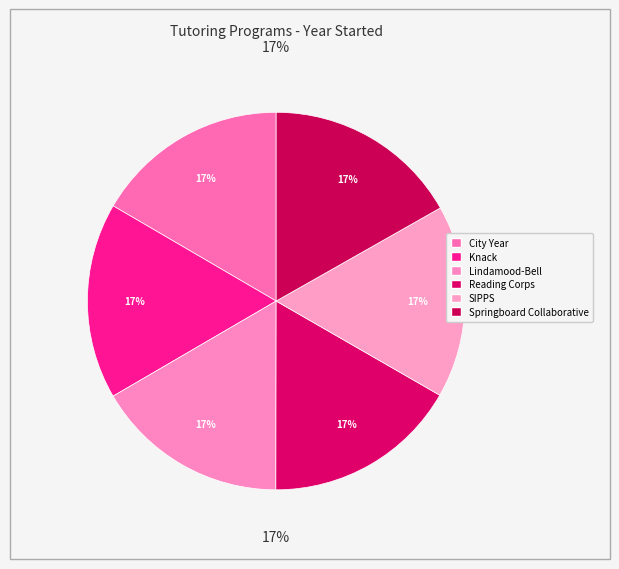

What percentage is the Reading Corps slice, to the nearest percent?

17%